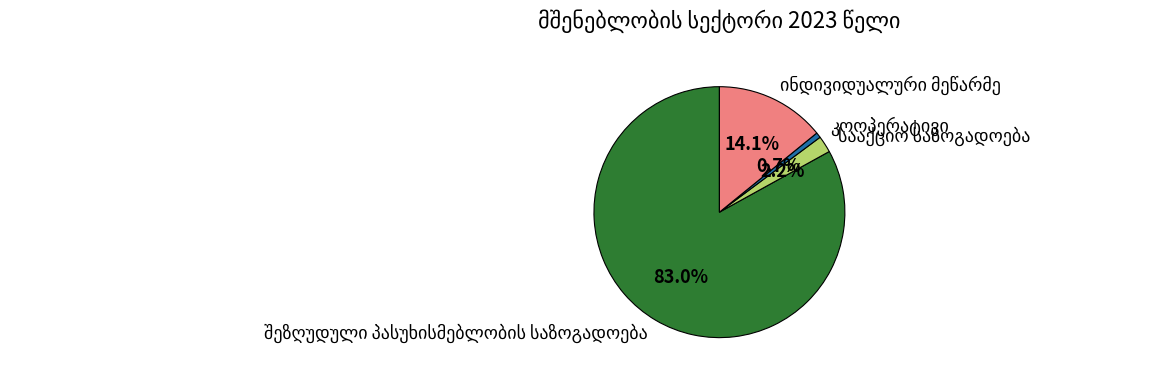

Is there any slice that represents more than half of the pie?

Yes